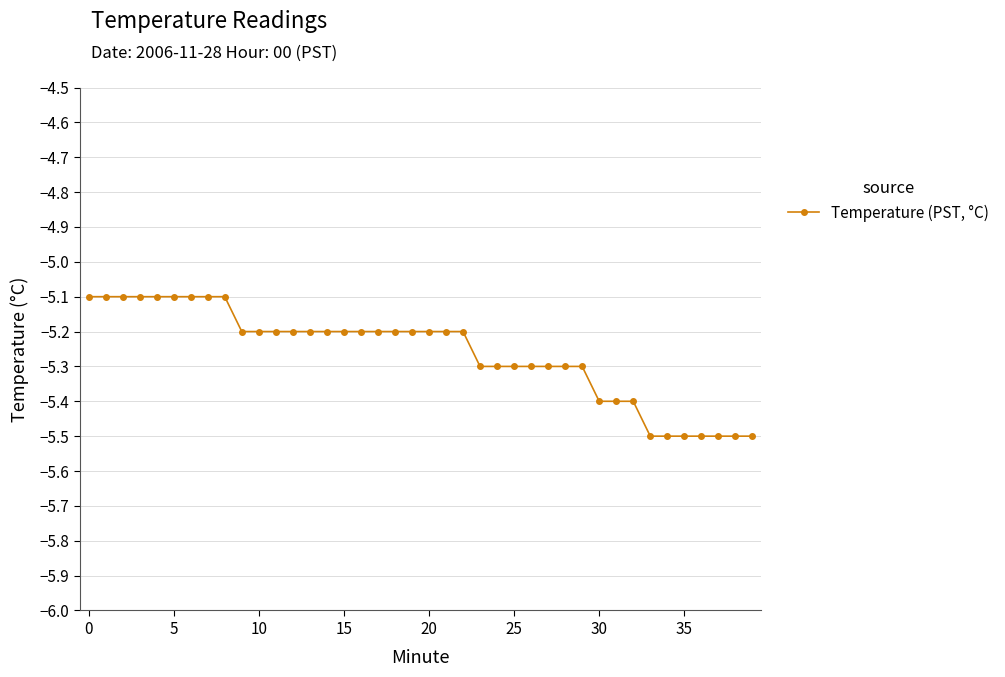

What is the average value?

-5.3